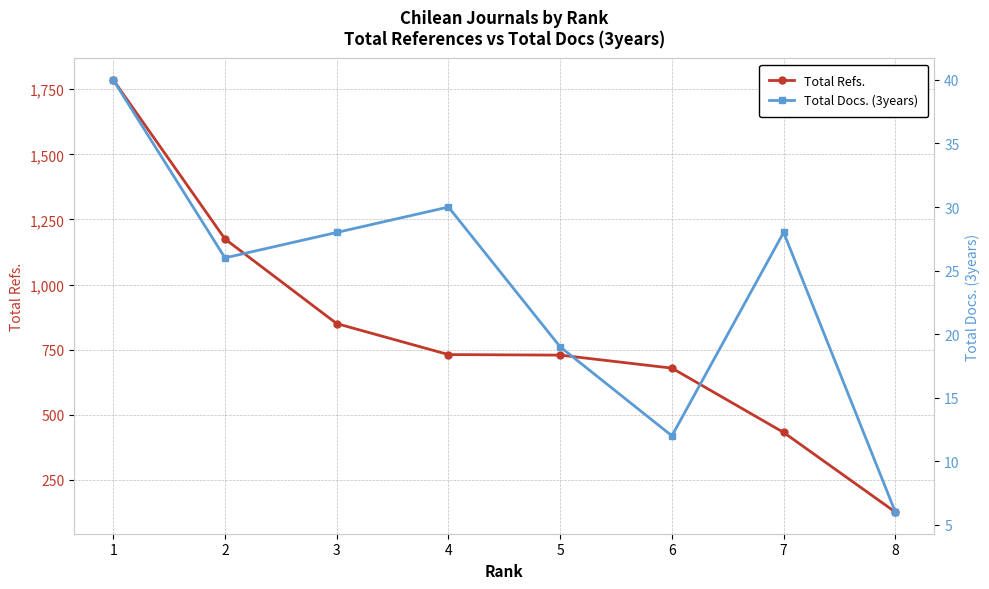

How many interior local valleys does the Total Docs. (3years) series have?

2